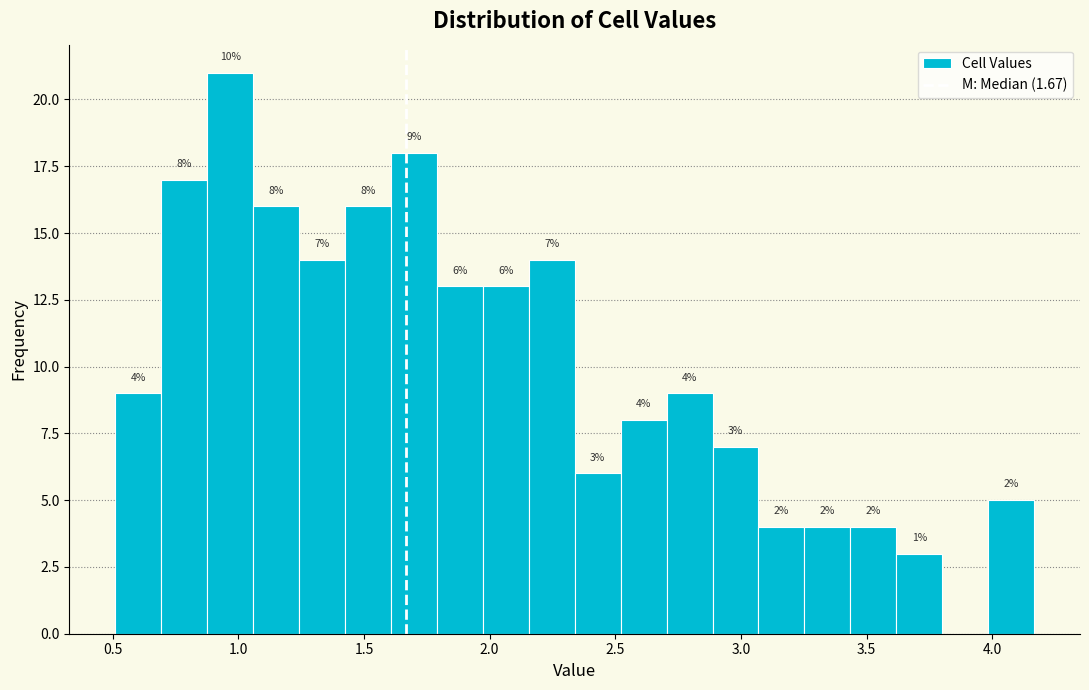

Around what value on the x-axis is the tallest bar? Give the approximate position of its centre, as read against the axis.

0.95